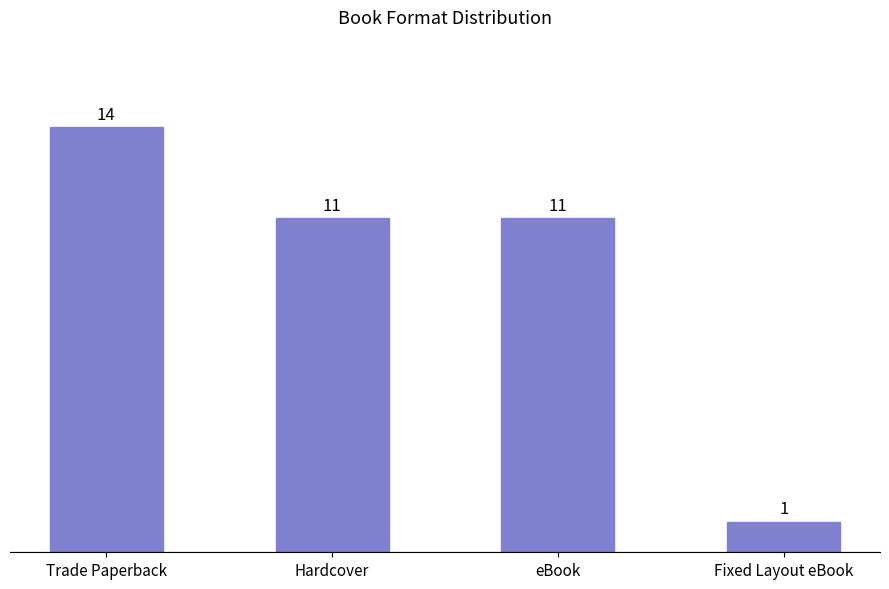

The value at Hardcover is 7. True or false?

False